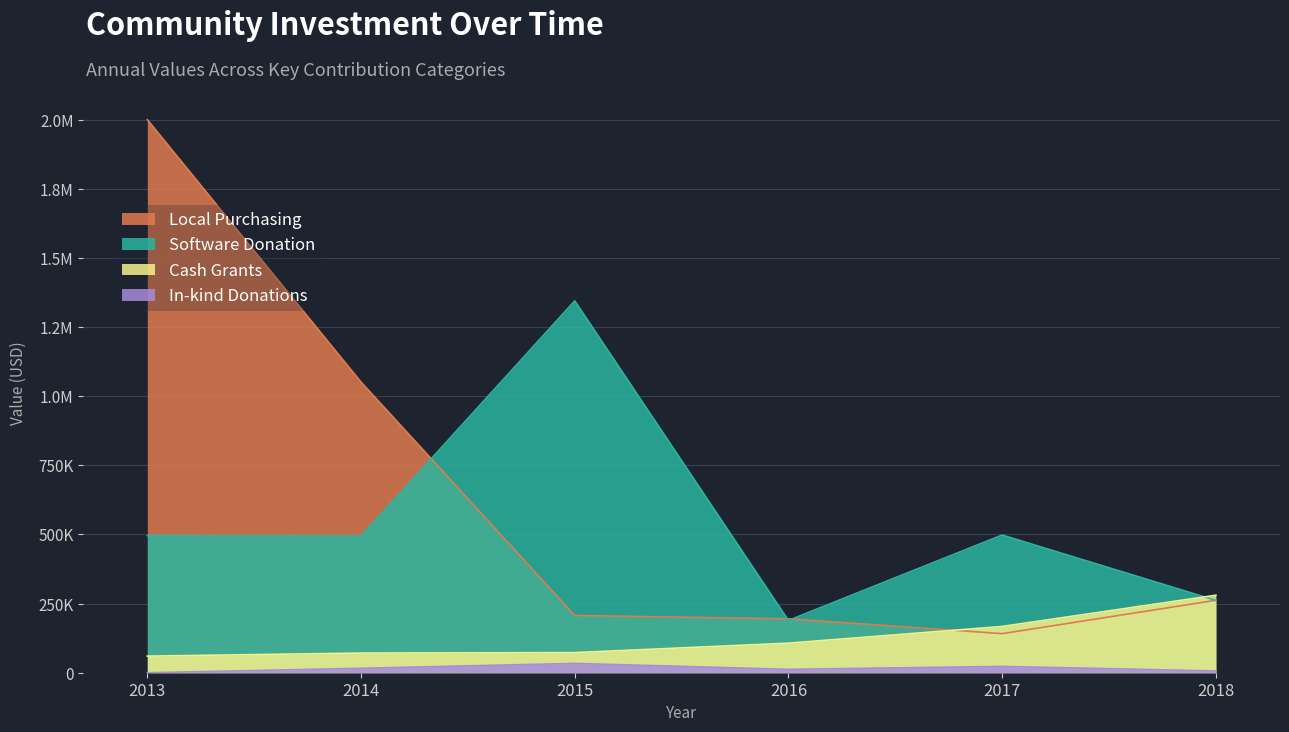

True or false: In-kind Donations and Software Donation cross at least once.

False